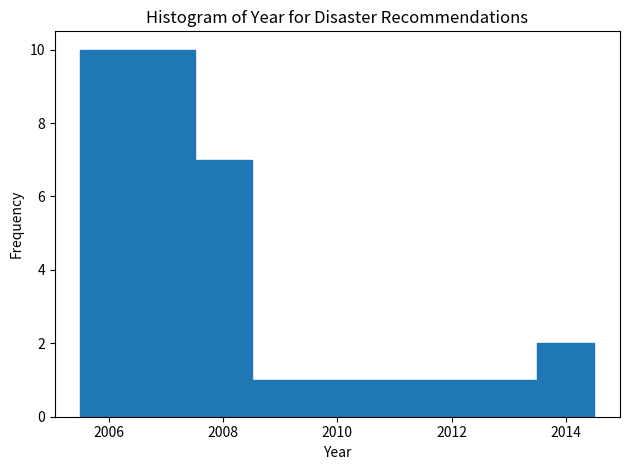

Reading left to right, transcribe this chart: for each bar, give the range it covers on the x-axis and its height. Neither the bar edges nor the heights are printed on the chart, so give them approximately, as read against the axes.

2005.5 to 2007.5: 10
2007.5 to 2008.5: 7
2008.5 to 2013.5: 1
2013.5 to 2014.5: 2